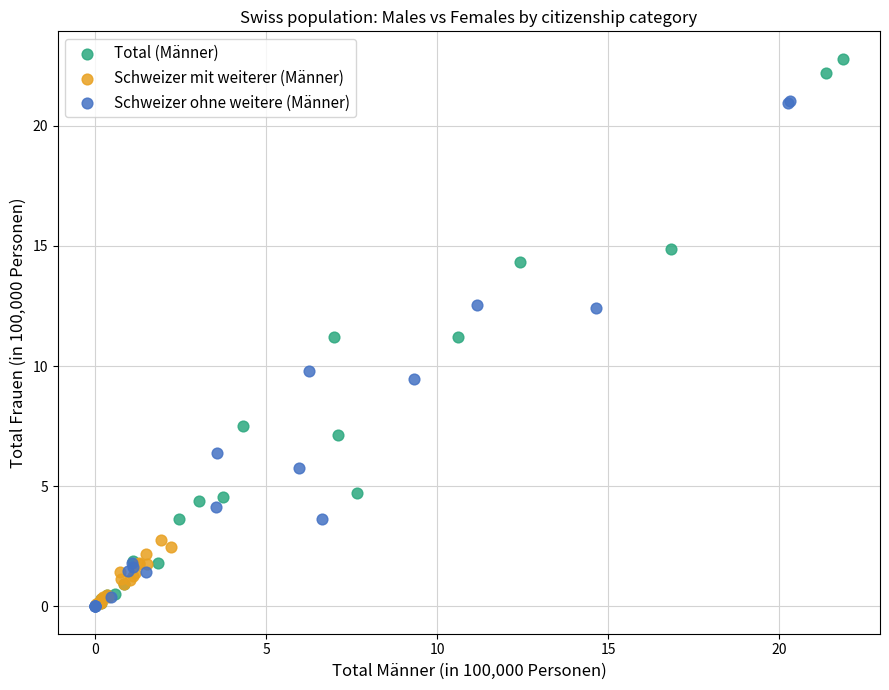

Which series contains the highest Y value?

Total (Männer)